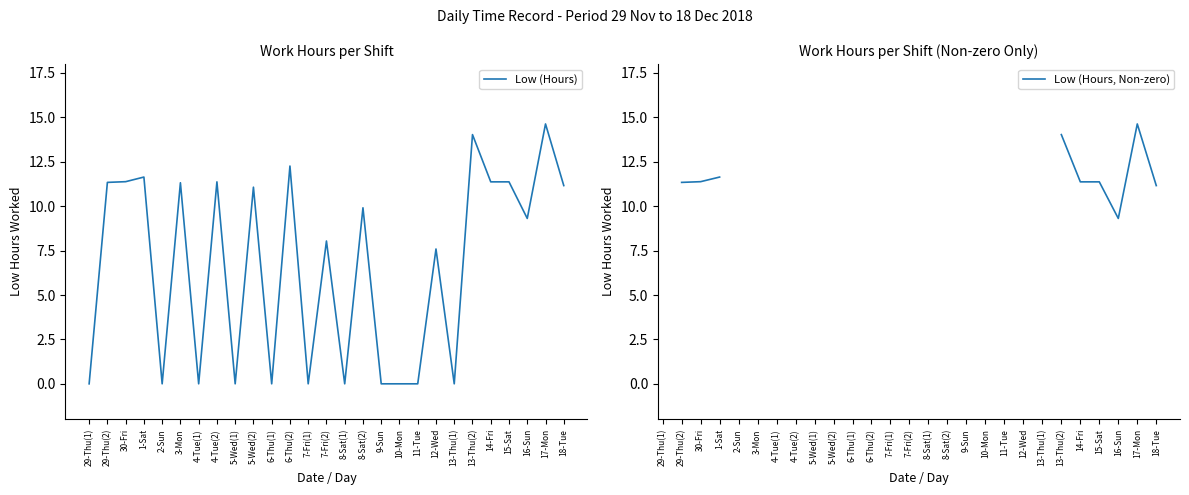

Which has a higher value, 18-Tue or 4-Tue(2)?

4-Tue(2)